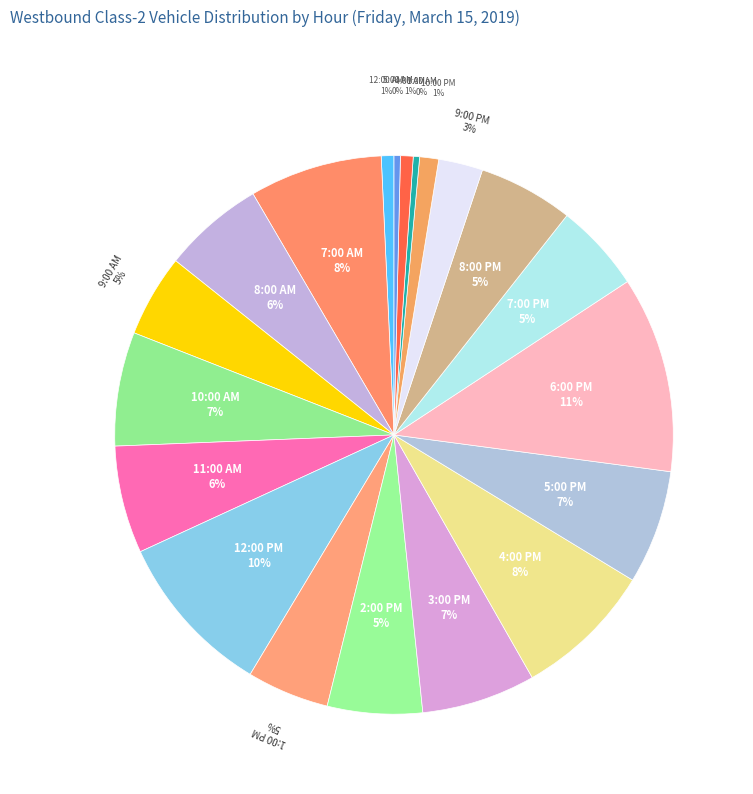

Count the number of slices in the pie.

20